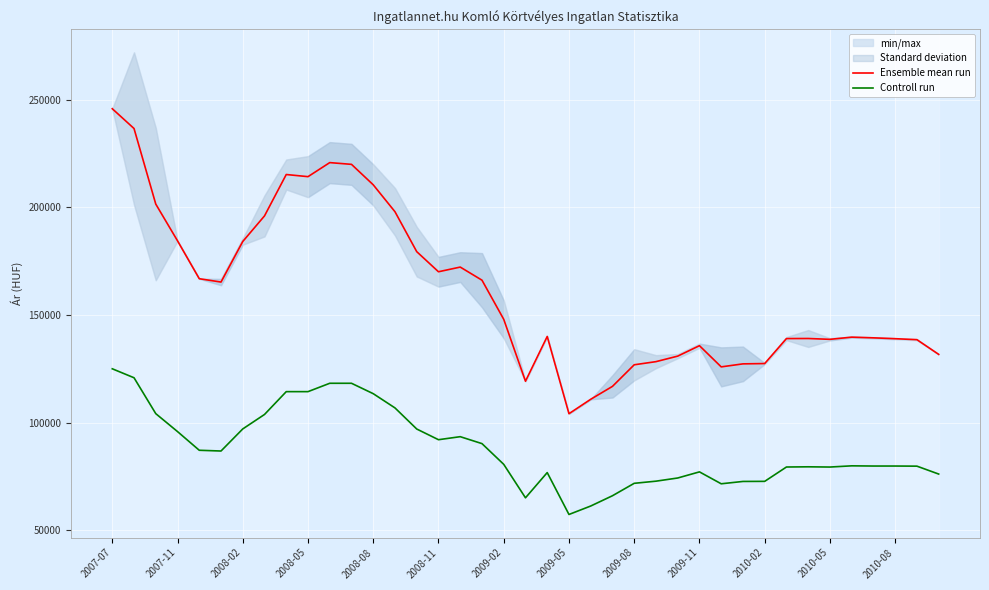

True or false: Ensemble mean run and Controll run cross at least once.

False